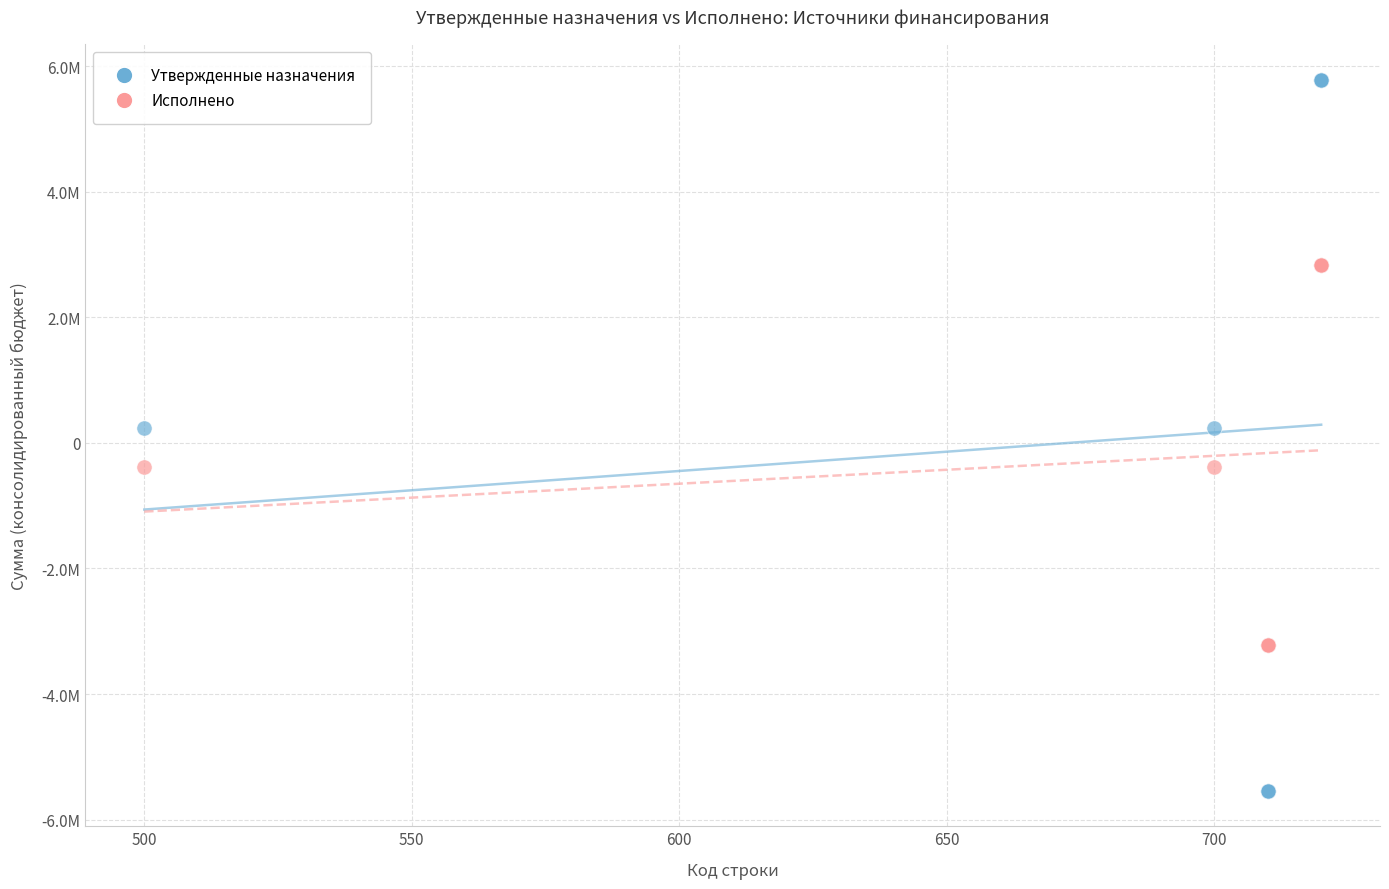

Which series contains the lowest Y value?

Утвержденные назначения